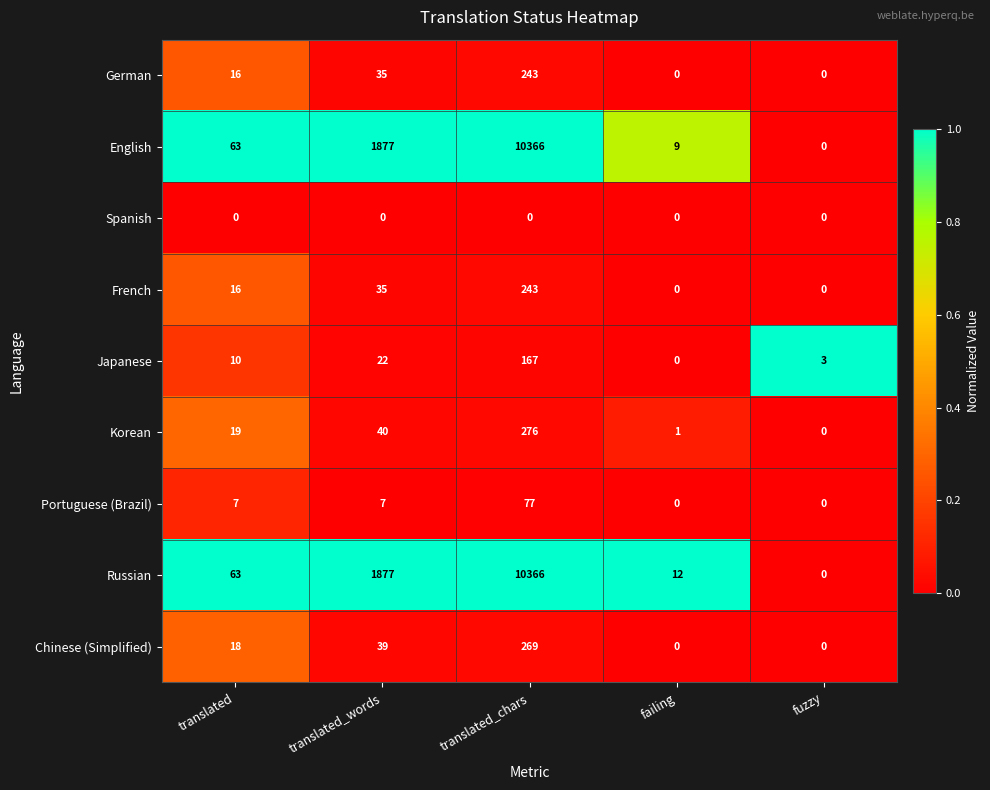

What is the maximum value for English?

10366